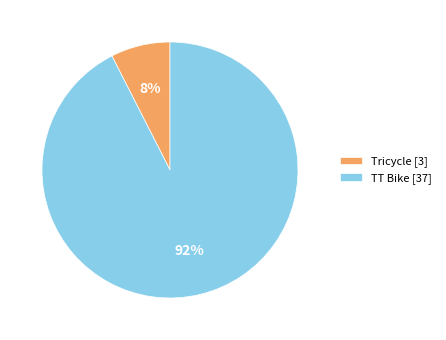

Do TT Bike [37] and Tricycle [3] together represent more than half of the pie?

Yes